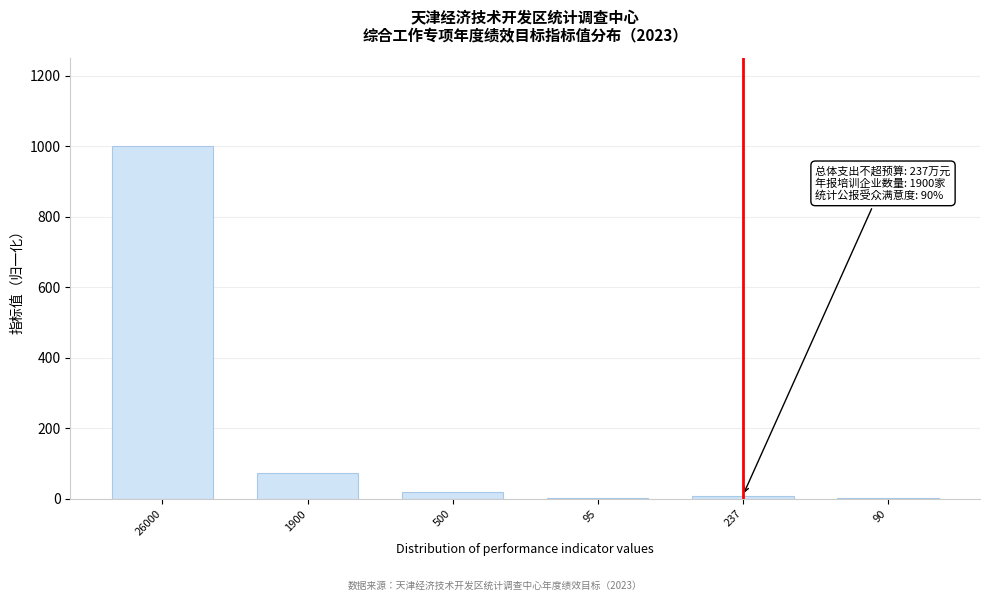

The chart shows a value of 19.2 at 500. True or false?

True